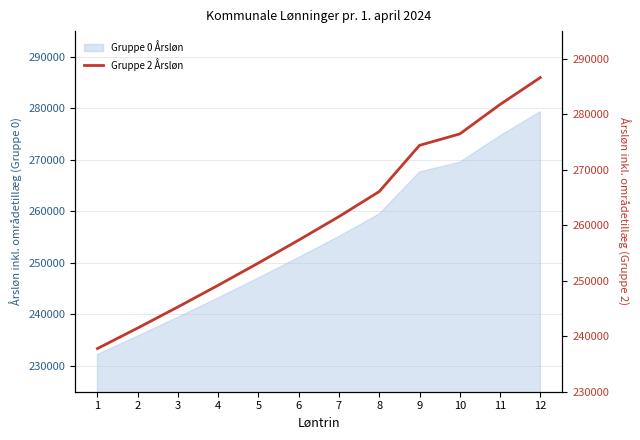

The chart shows a value of 409907 at 6. True or false?

False